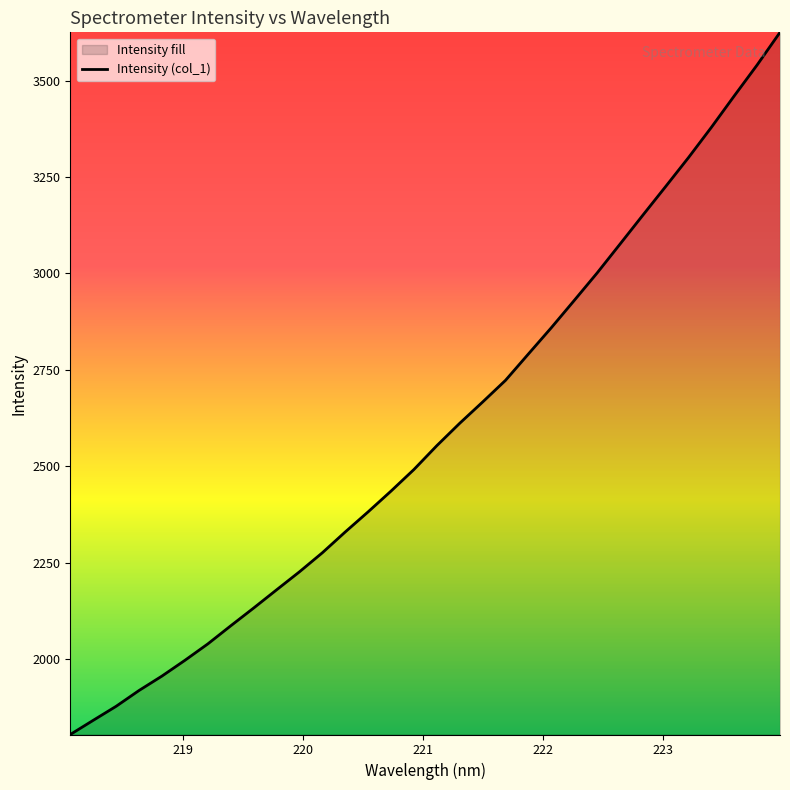

What is the maximum value shown in the chart?

3625.1